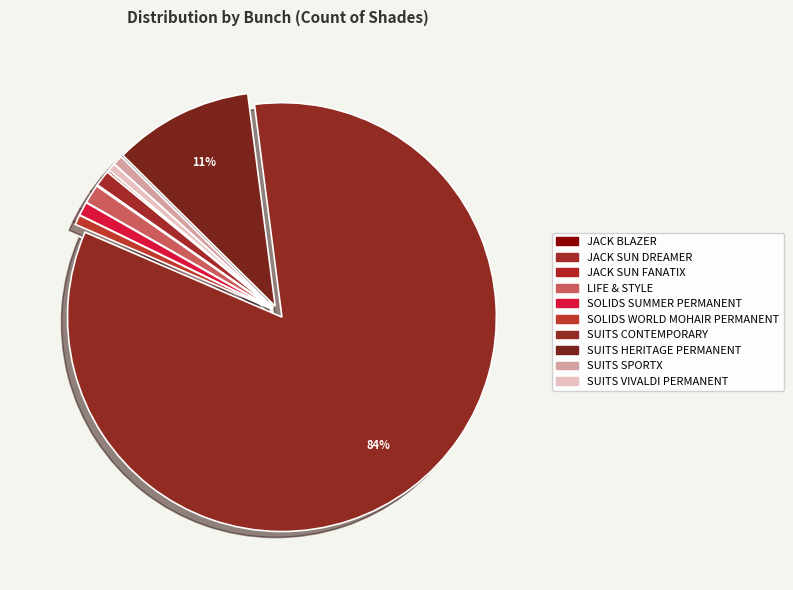

Which has a higher value, SUITS SPORTX or JACK SUN DREAMER?

JACK SUN DREAMER